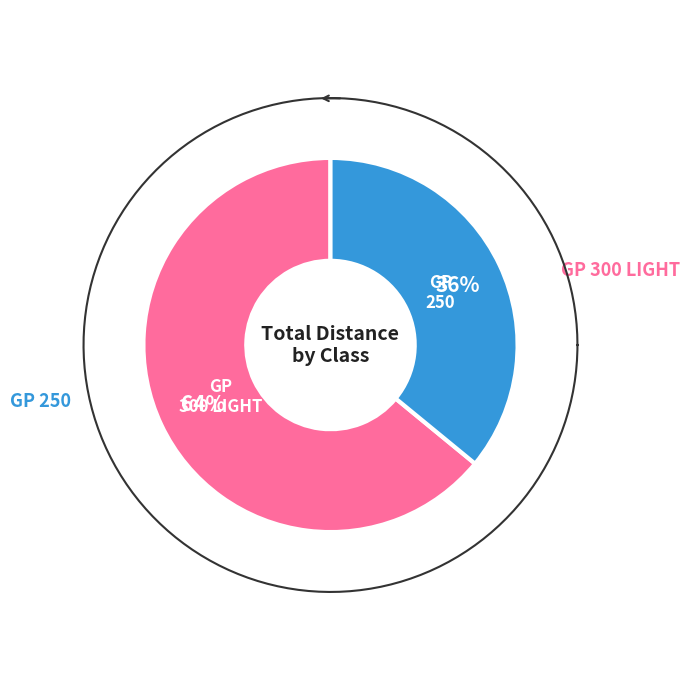

Combined, do 6 and 2 account for over 50%?

No